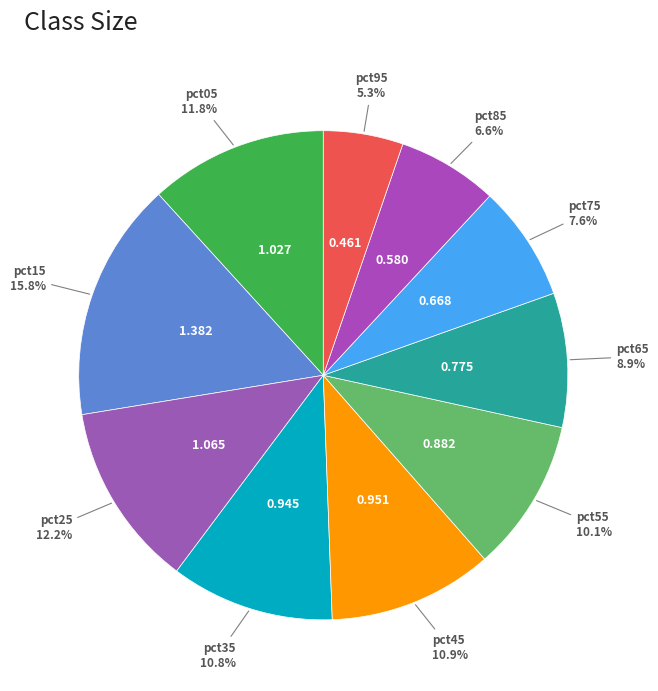

To the nearest percent, what is the average slice percentage?

10%